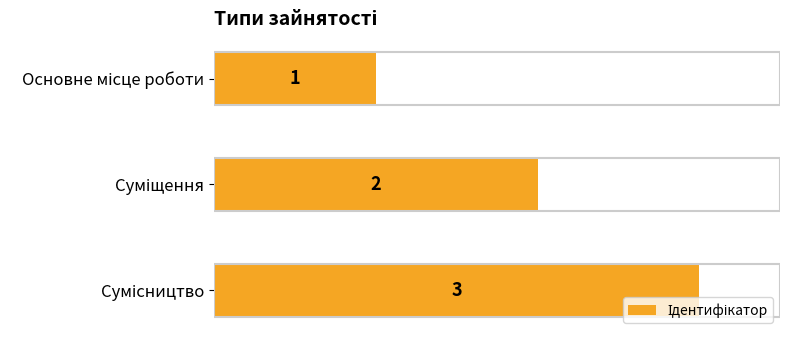

What is the sum of all values?

6